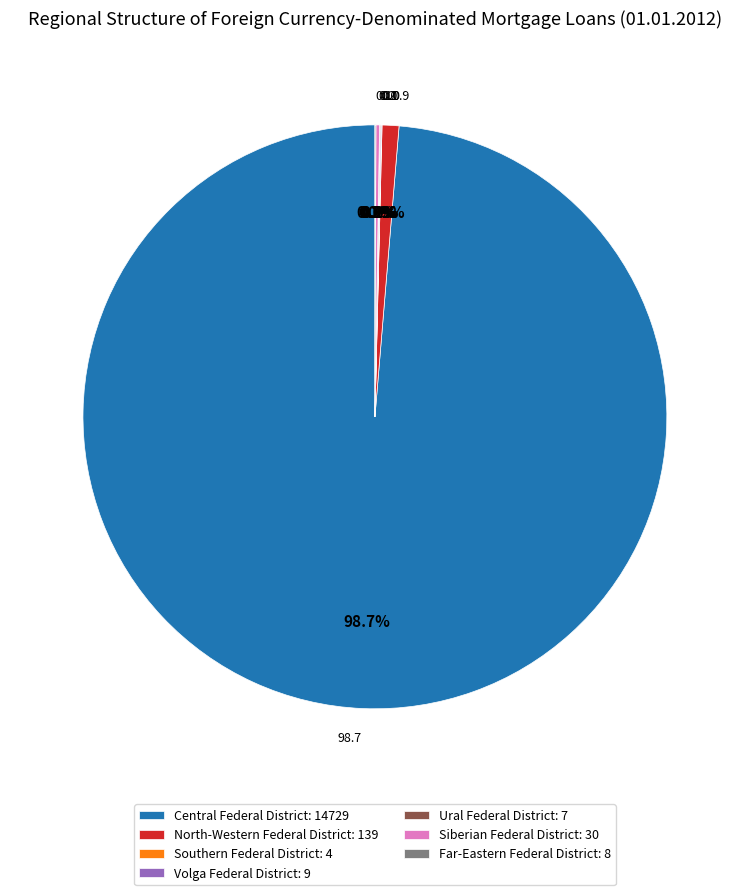

Which slice is the largest?

Central Federal District: 14729